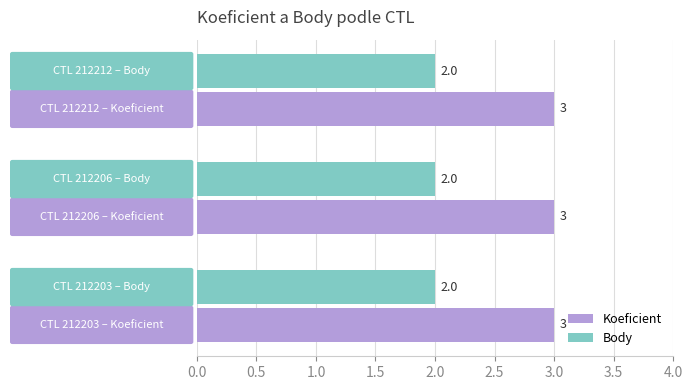

List the series in order of their overall mean, lowest first.

Body, Koeficient